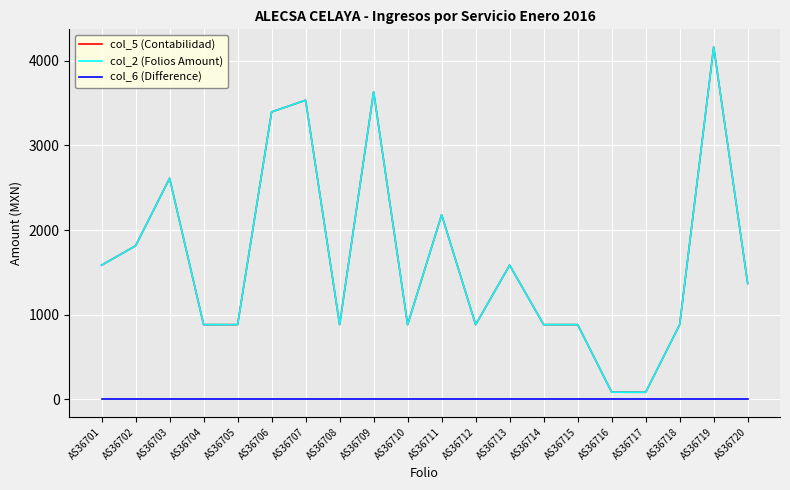

What is the value of the col_2 (Folios Amount) point at the 9th from the left?

3633.6